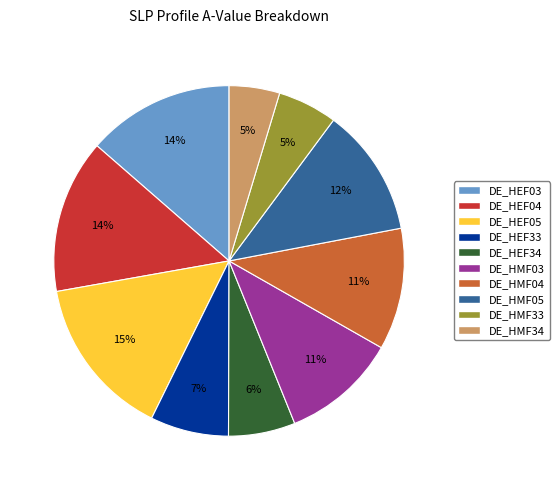

Is the sum of DE_HMF03 and DE_HMF04 greater than half?

No